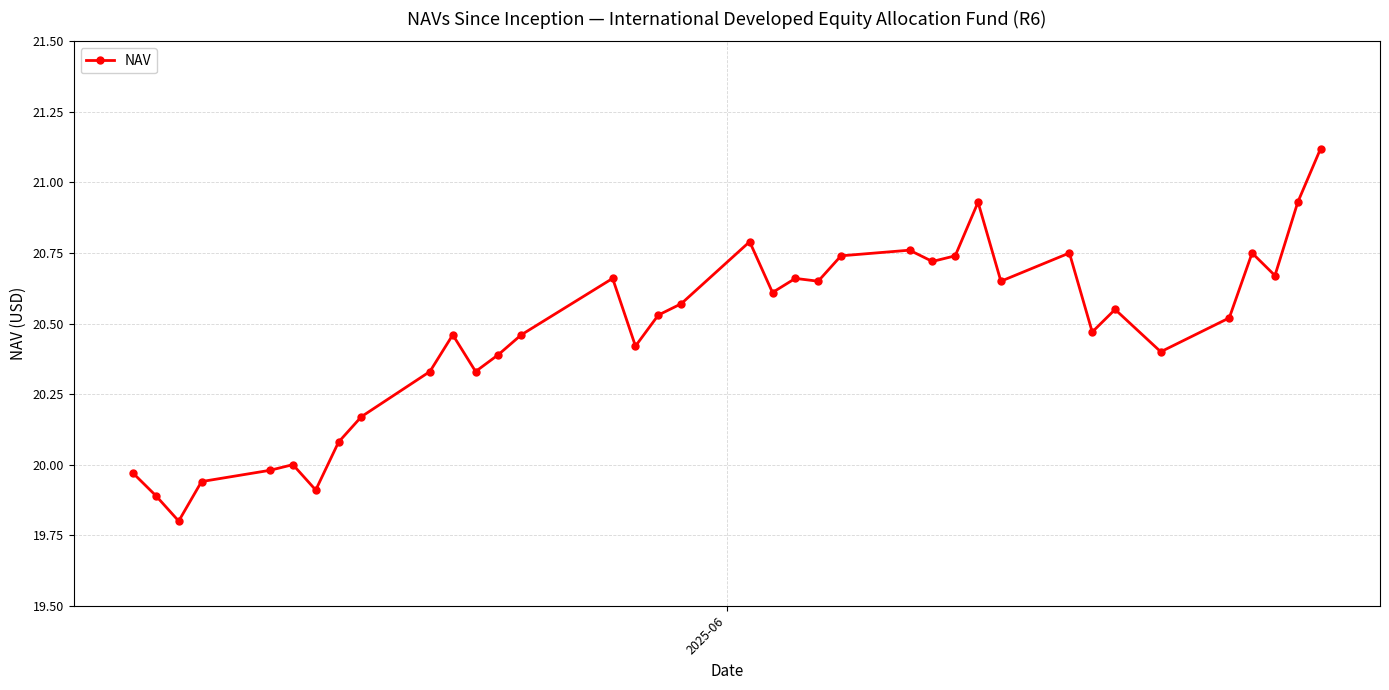

True or false: there are more than 1 points higher than both neighbors.

True